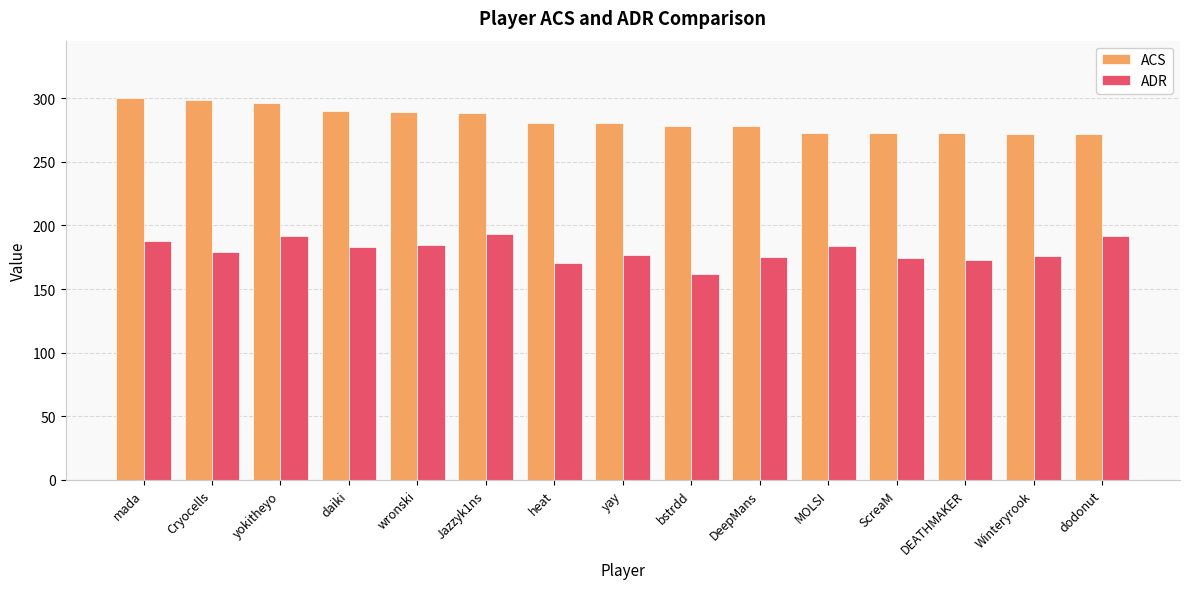

What is the value of the ADR bar at the 11th from the left?

183.5